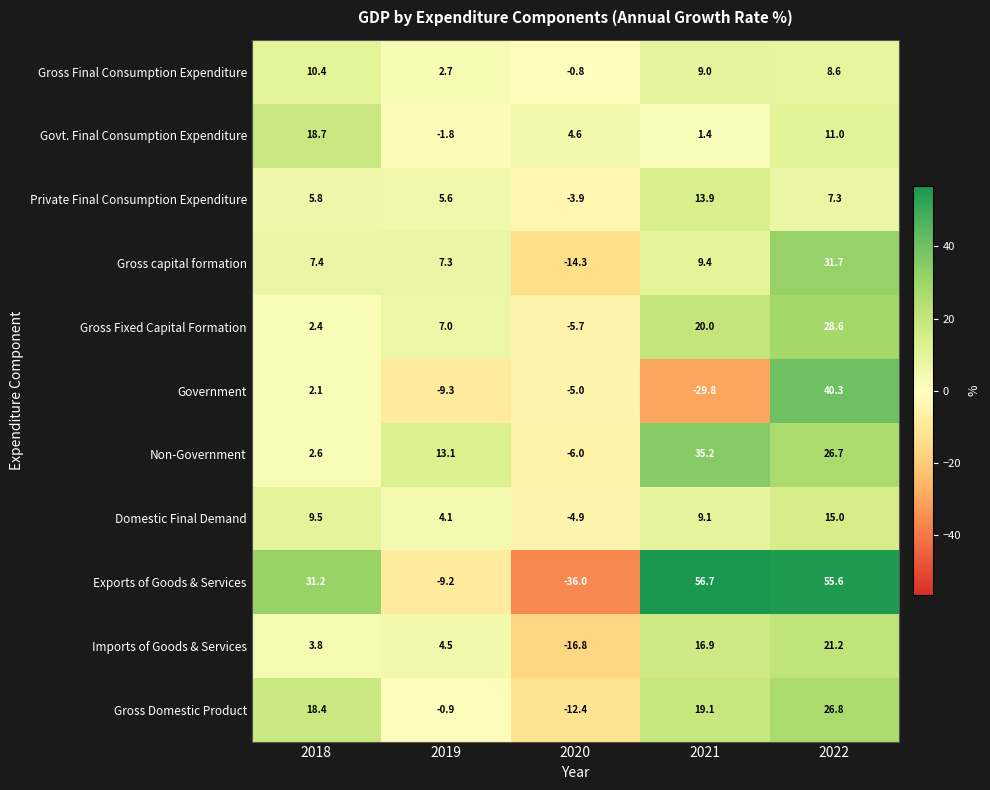

What is the minimum value shown in the chart?

-36.0